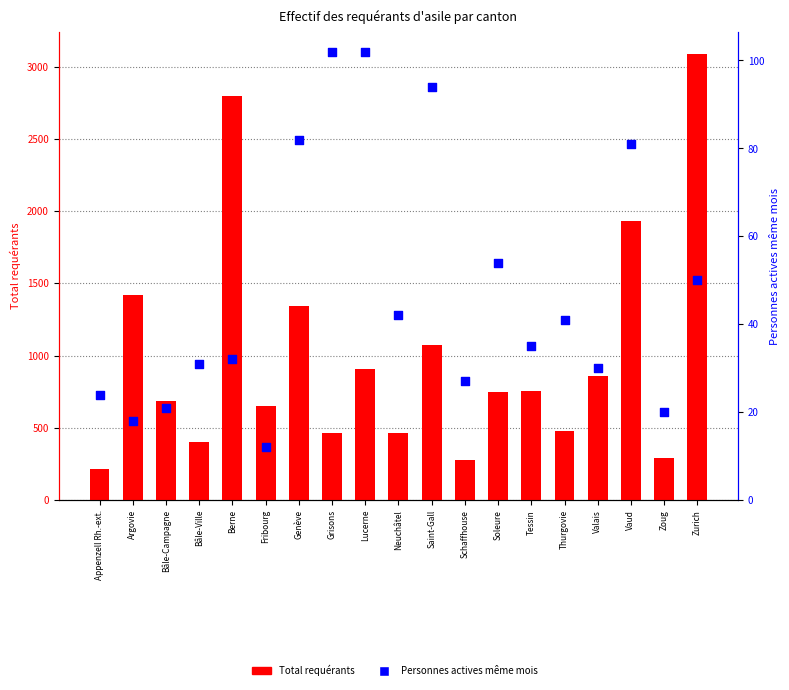

Which series has the widest spread of Y values?

Total requérants